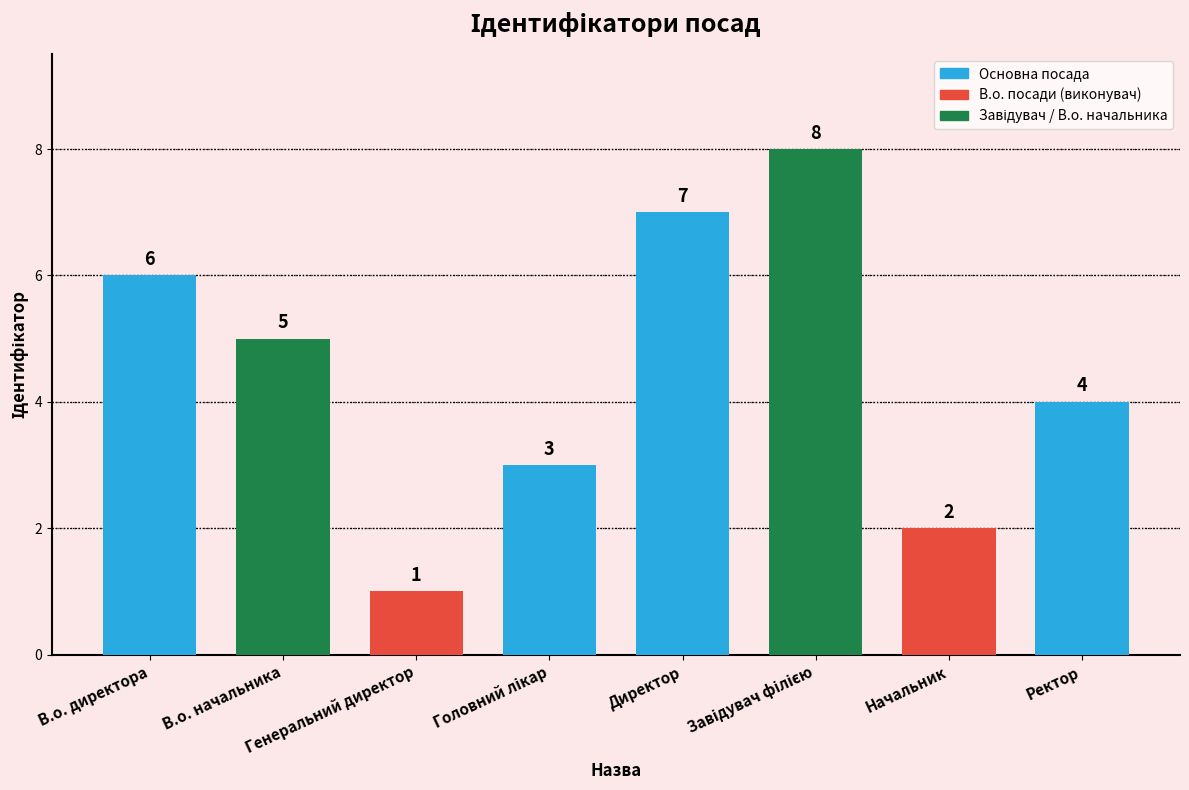

At which category does the chart reach its minimum across all series?

Генеральний директор